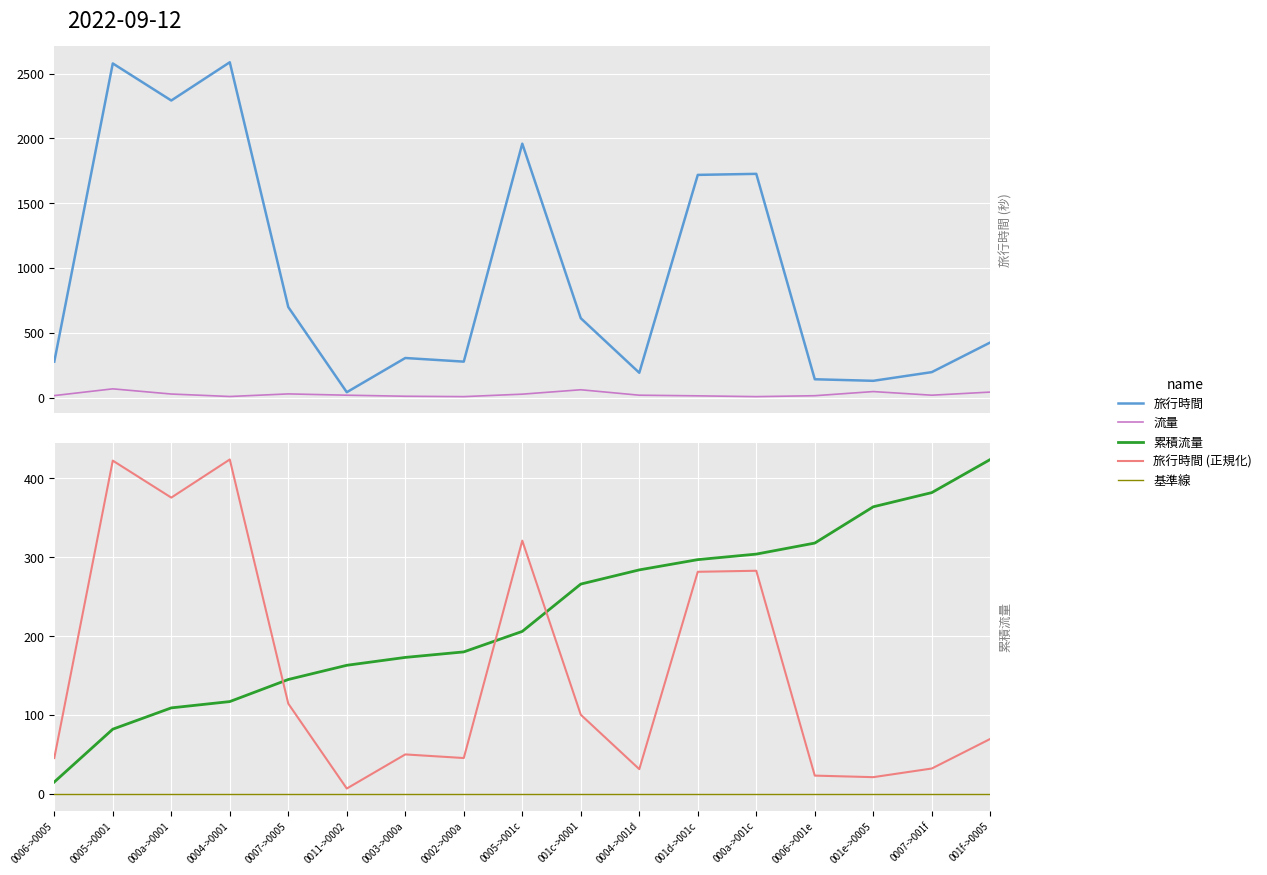

What is the highest value of the 流量 series?

67.0